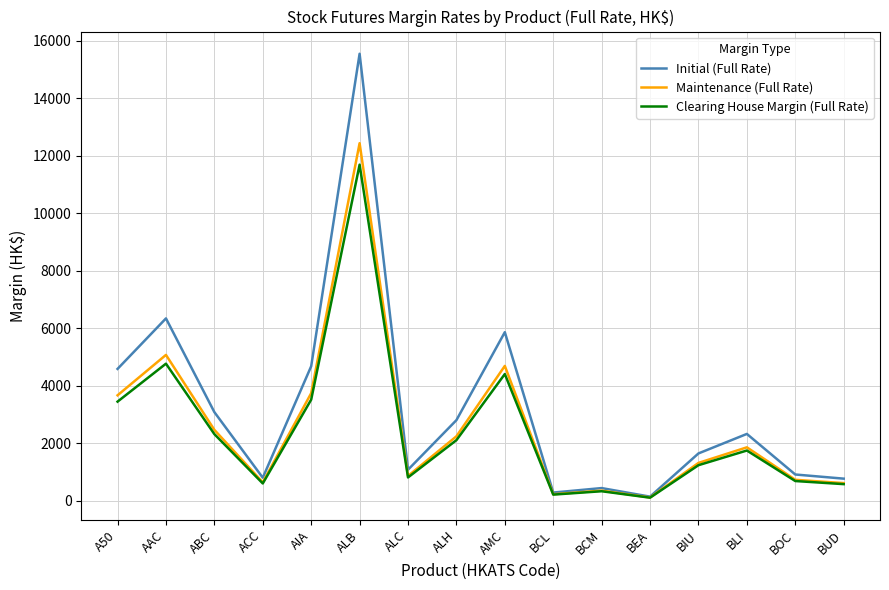

Which label corresponds to the largest value in the chart?

ALB